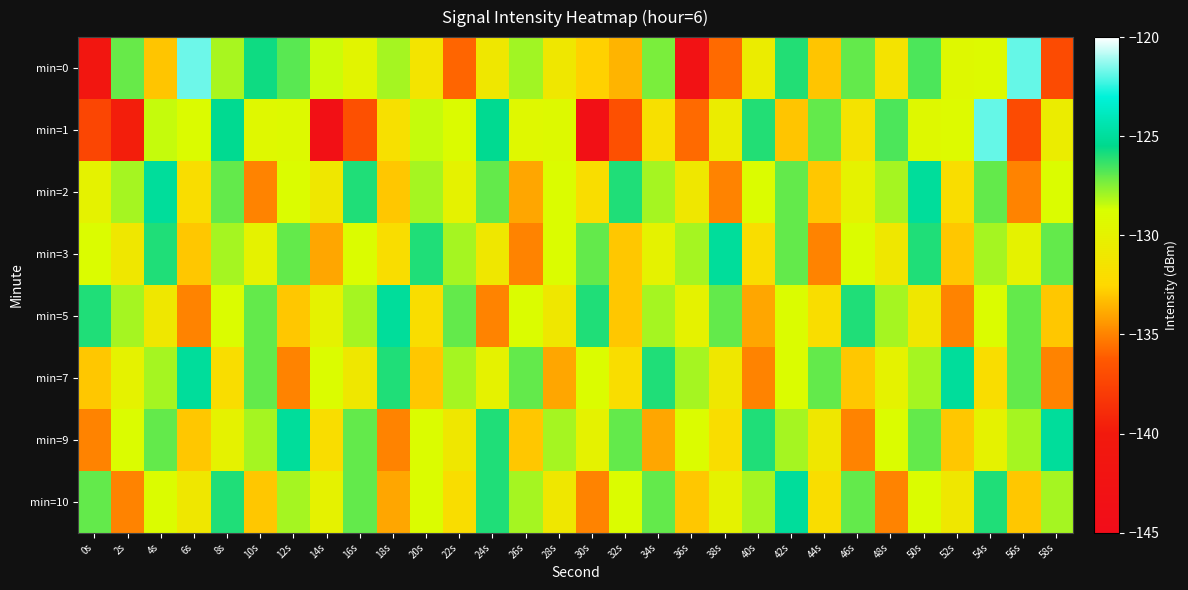

Rank the series by their maximum value, from lowest to highest.

min=2, min=3, min=5, min=7, min=9, min=10, min=1, min=0